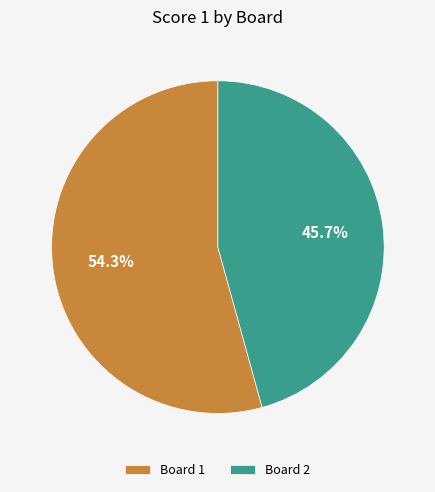

Which has a higher value, Board 2 or Board 1?

Board 1